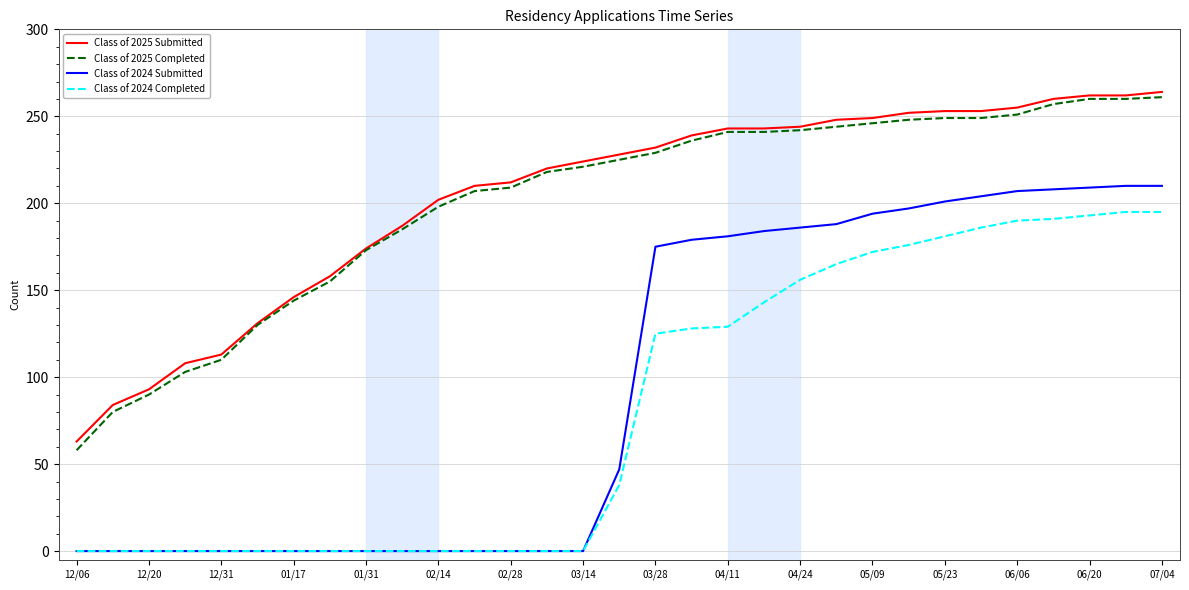

Which series has the largest range (max minus min)?

Class of 2024 Submitted